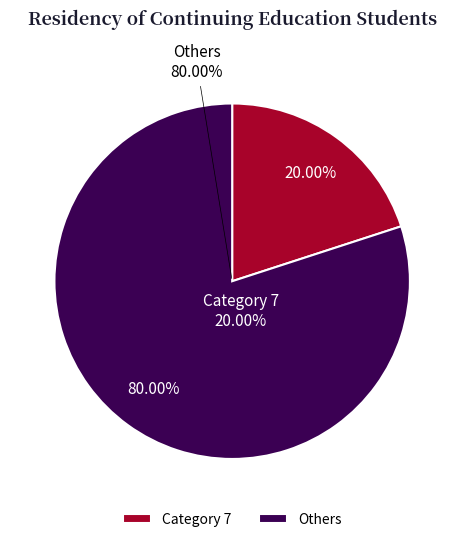

The 8 slice represents 12% of the pie. True or false?

False